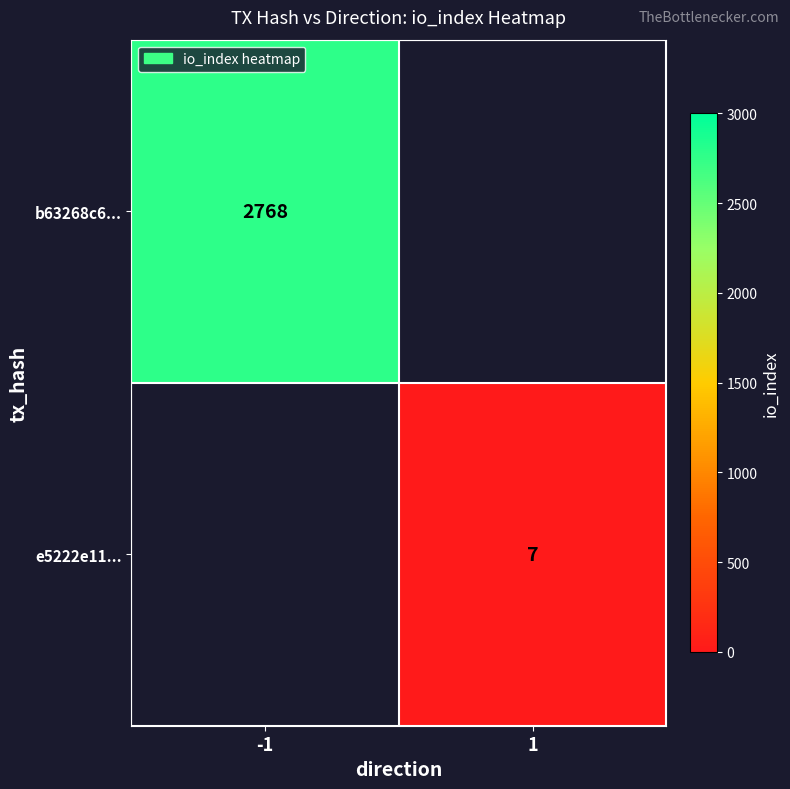

The e5222e11... series shows 9 at 1. True or false?

False